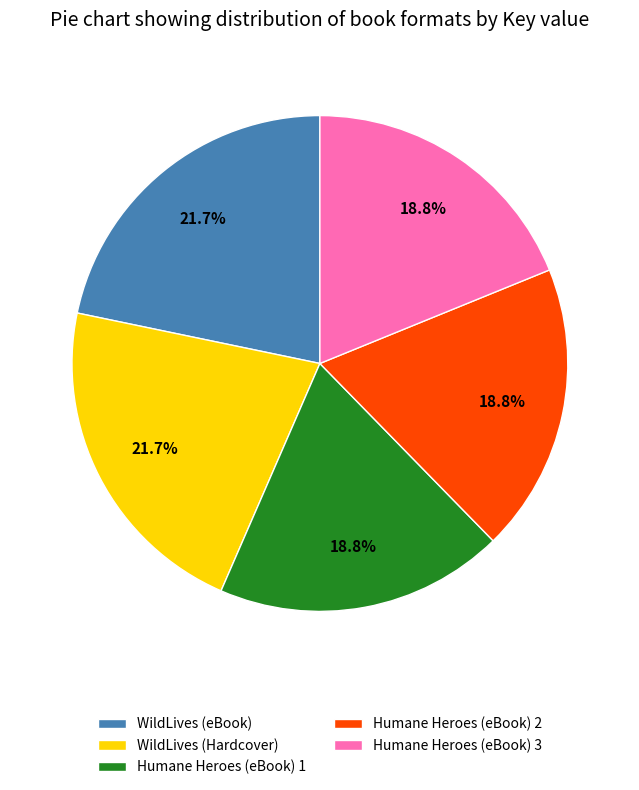

To the nearest percent, what portion does Humane Heroes (eBook) 2 represent?

19%